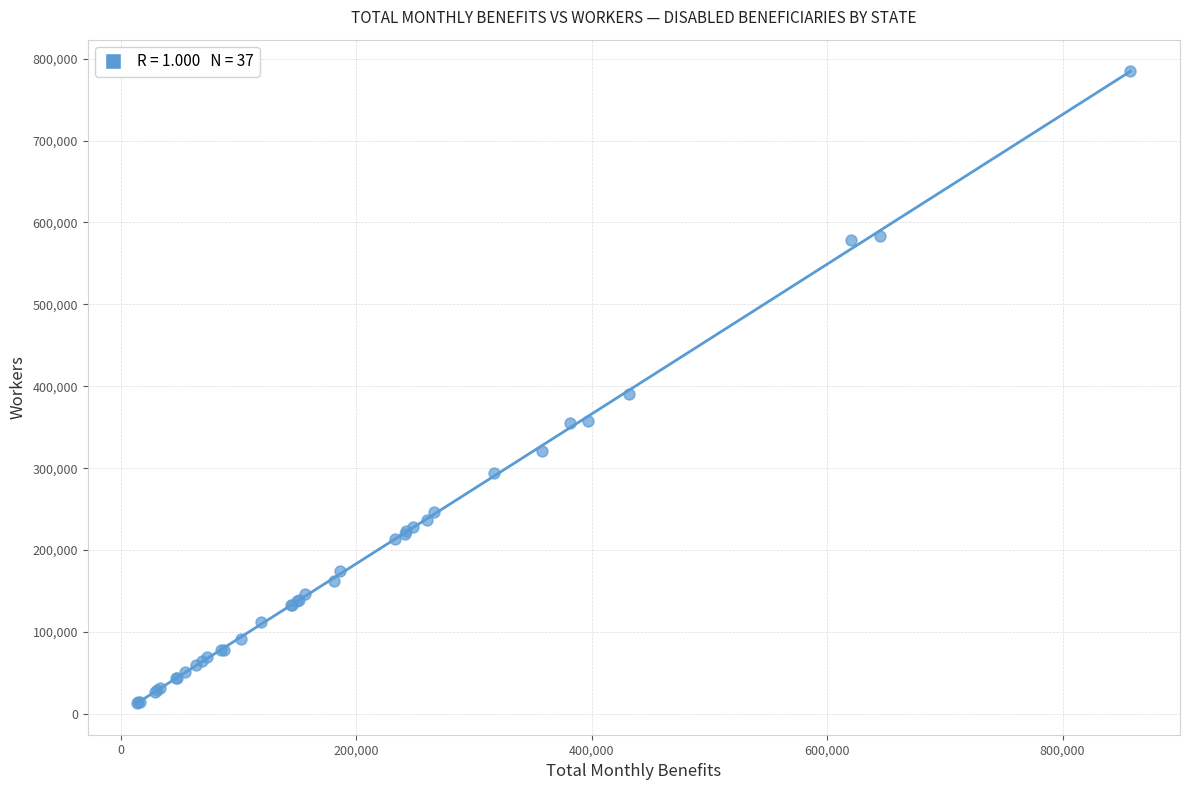

What Y value in the scatter plot is closest to 398912?

390284